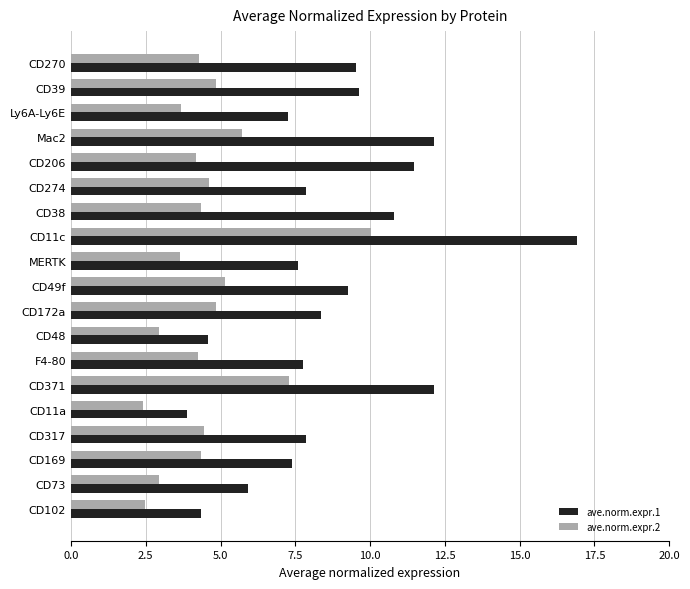

What is the maximum value shown in the chart?

16.9